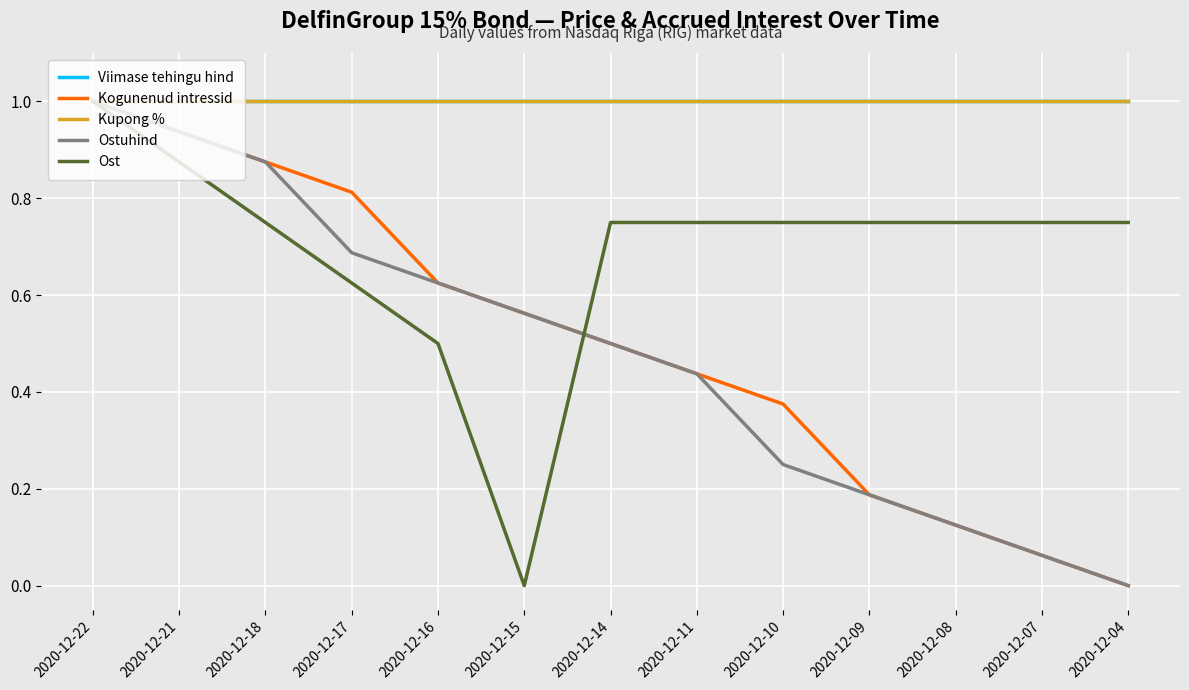

Where do Ostuhind and Kogunenud intressid first cross each other?

2020-12-18 and 2020-12-17